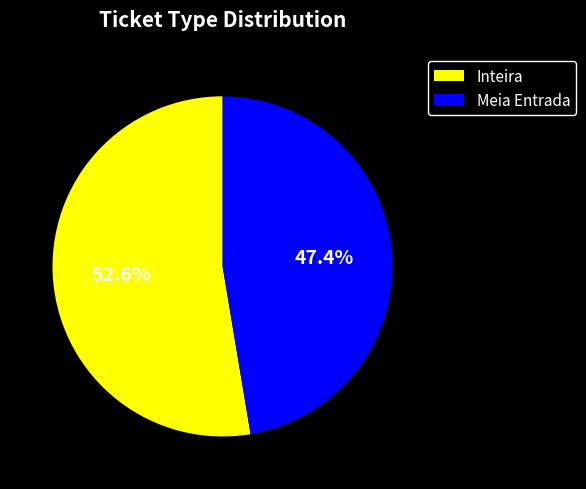

To the nearest percent, what is the combined percentage of Meia Entrada and Inteira?

100%